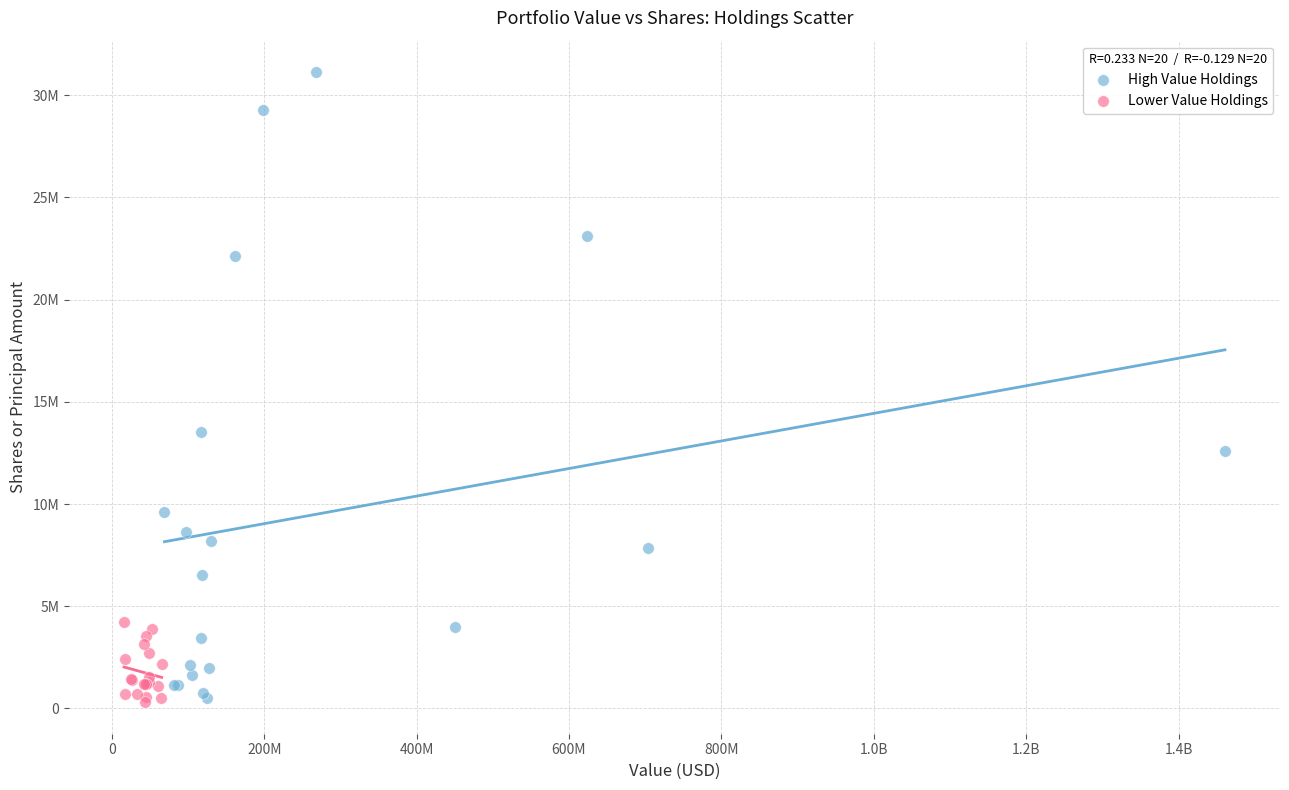

What are all the series names shown in the legend?

High Value Holdings, Lower Value Holdings